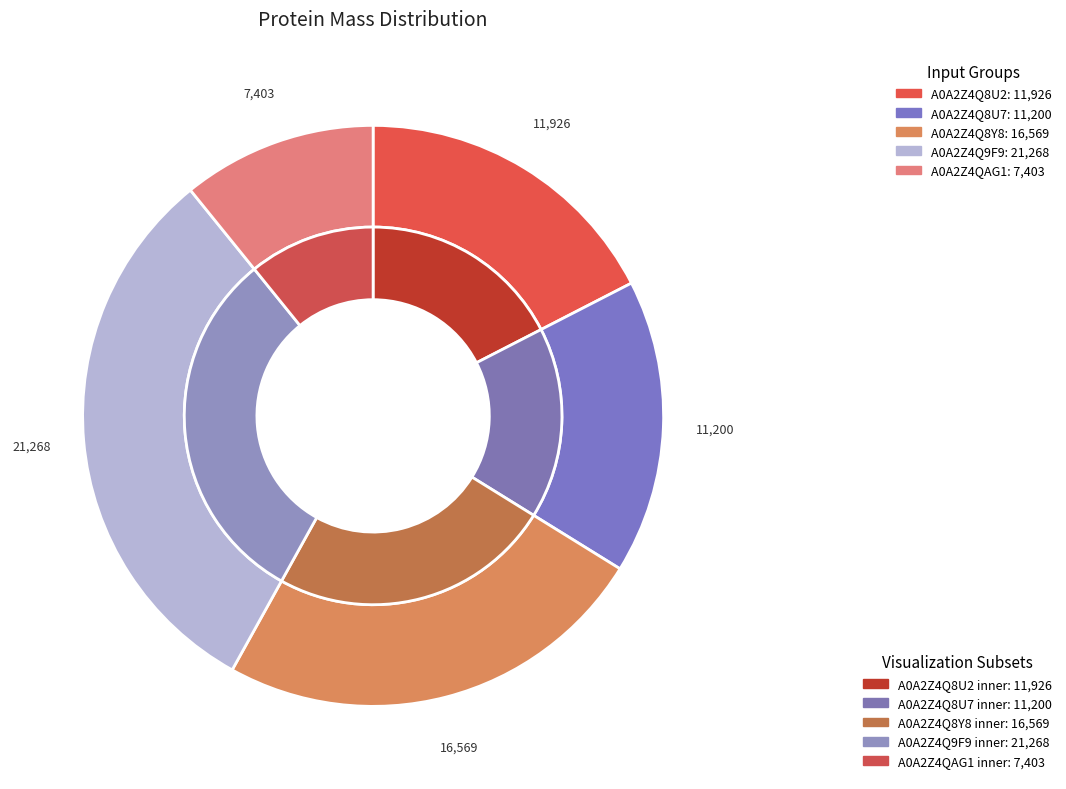

What is the largest slice in the pie chart?

A0A2Z4Q9F9